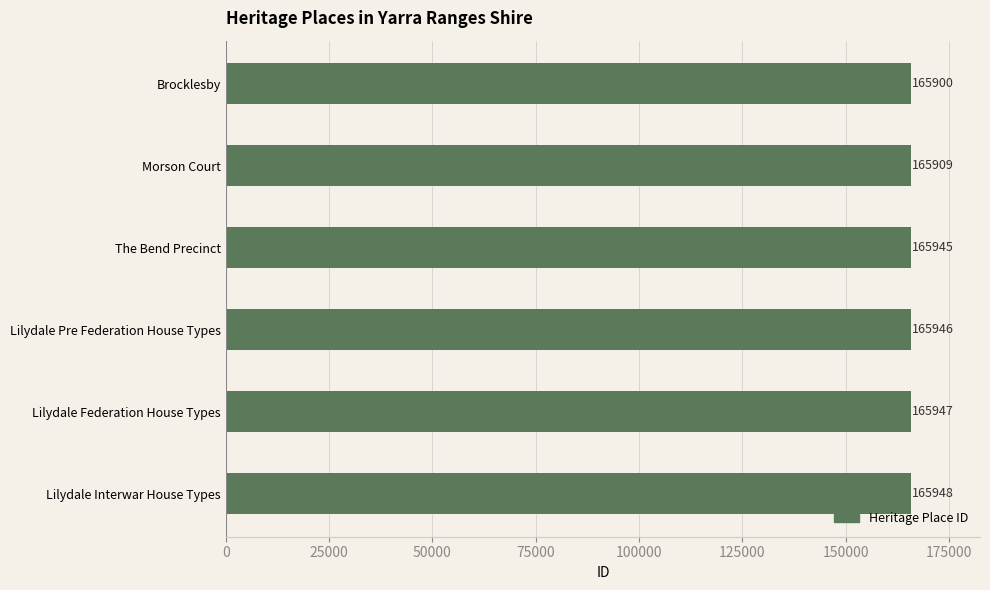

What is the minimum value shown in the chart?

165900